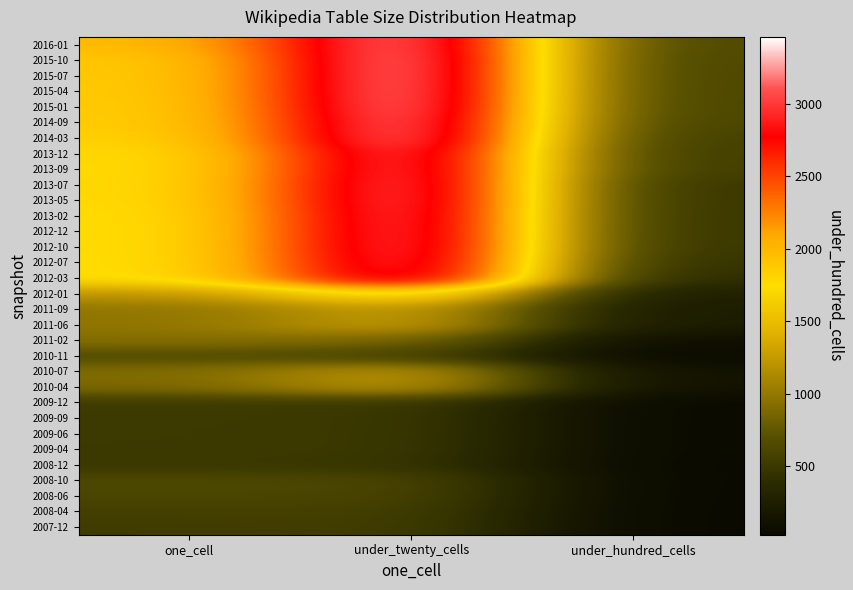

What is the spread (max minus min) of values at under_hundred_cells?

590